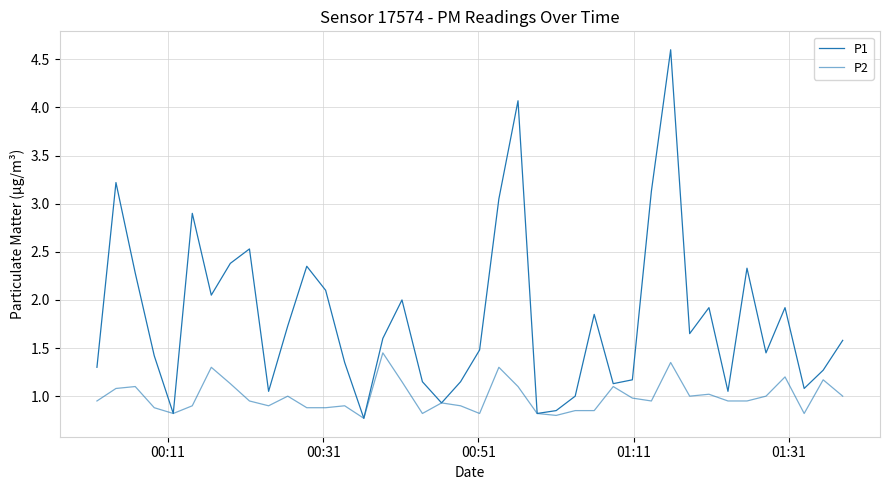

How many lines are shown in the chart?

2